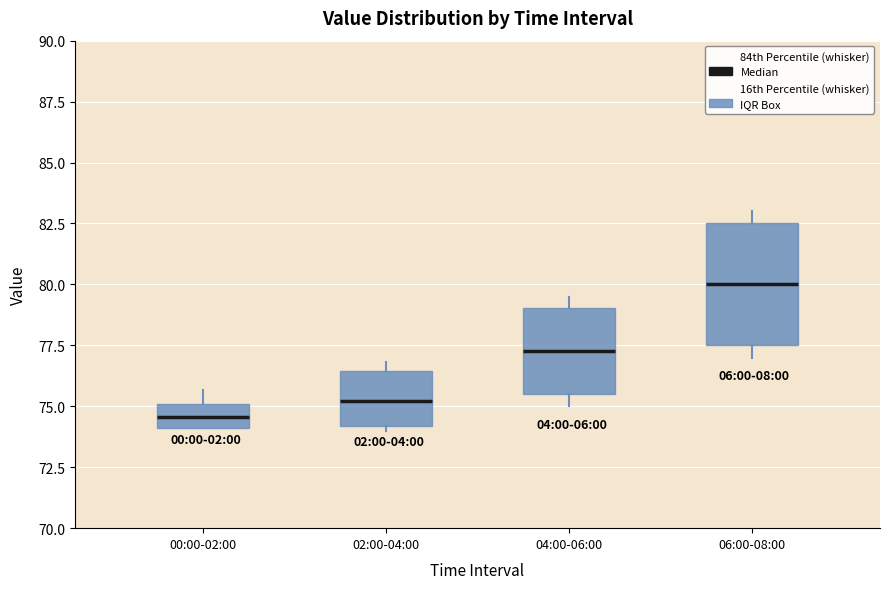

Where is the upper edge of the box for 02:00-04:00 on the y-axis? The values are not printed on the chart, so give them approximately, as read against the axis.

76.5